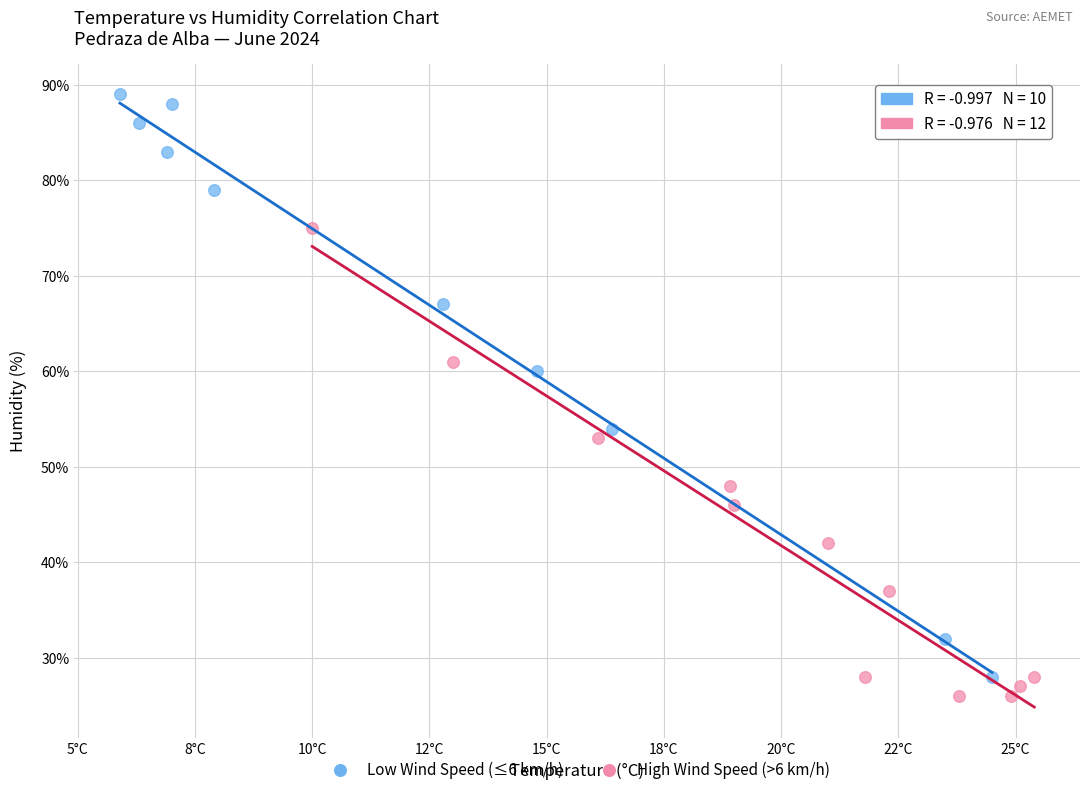

Which series contains the lowest Y value?

High Wind Speed (>6 km/h)